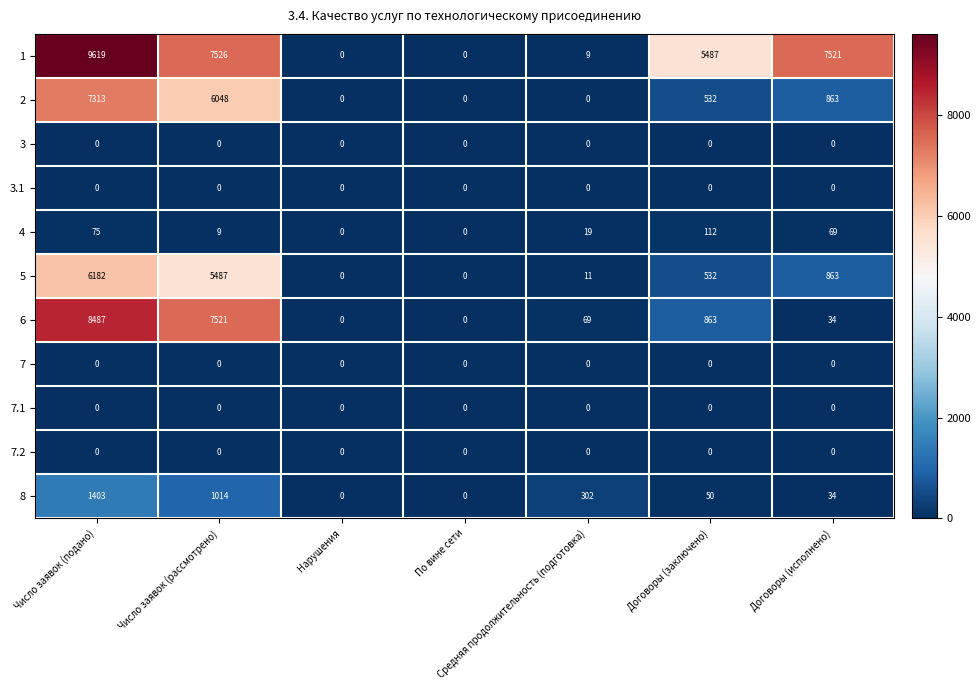

What value does the 1 series have at Число заявок (рассмотрено)?

7526